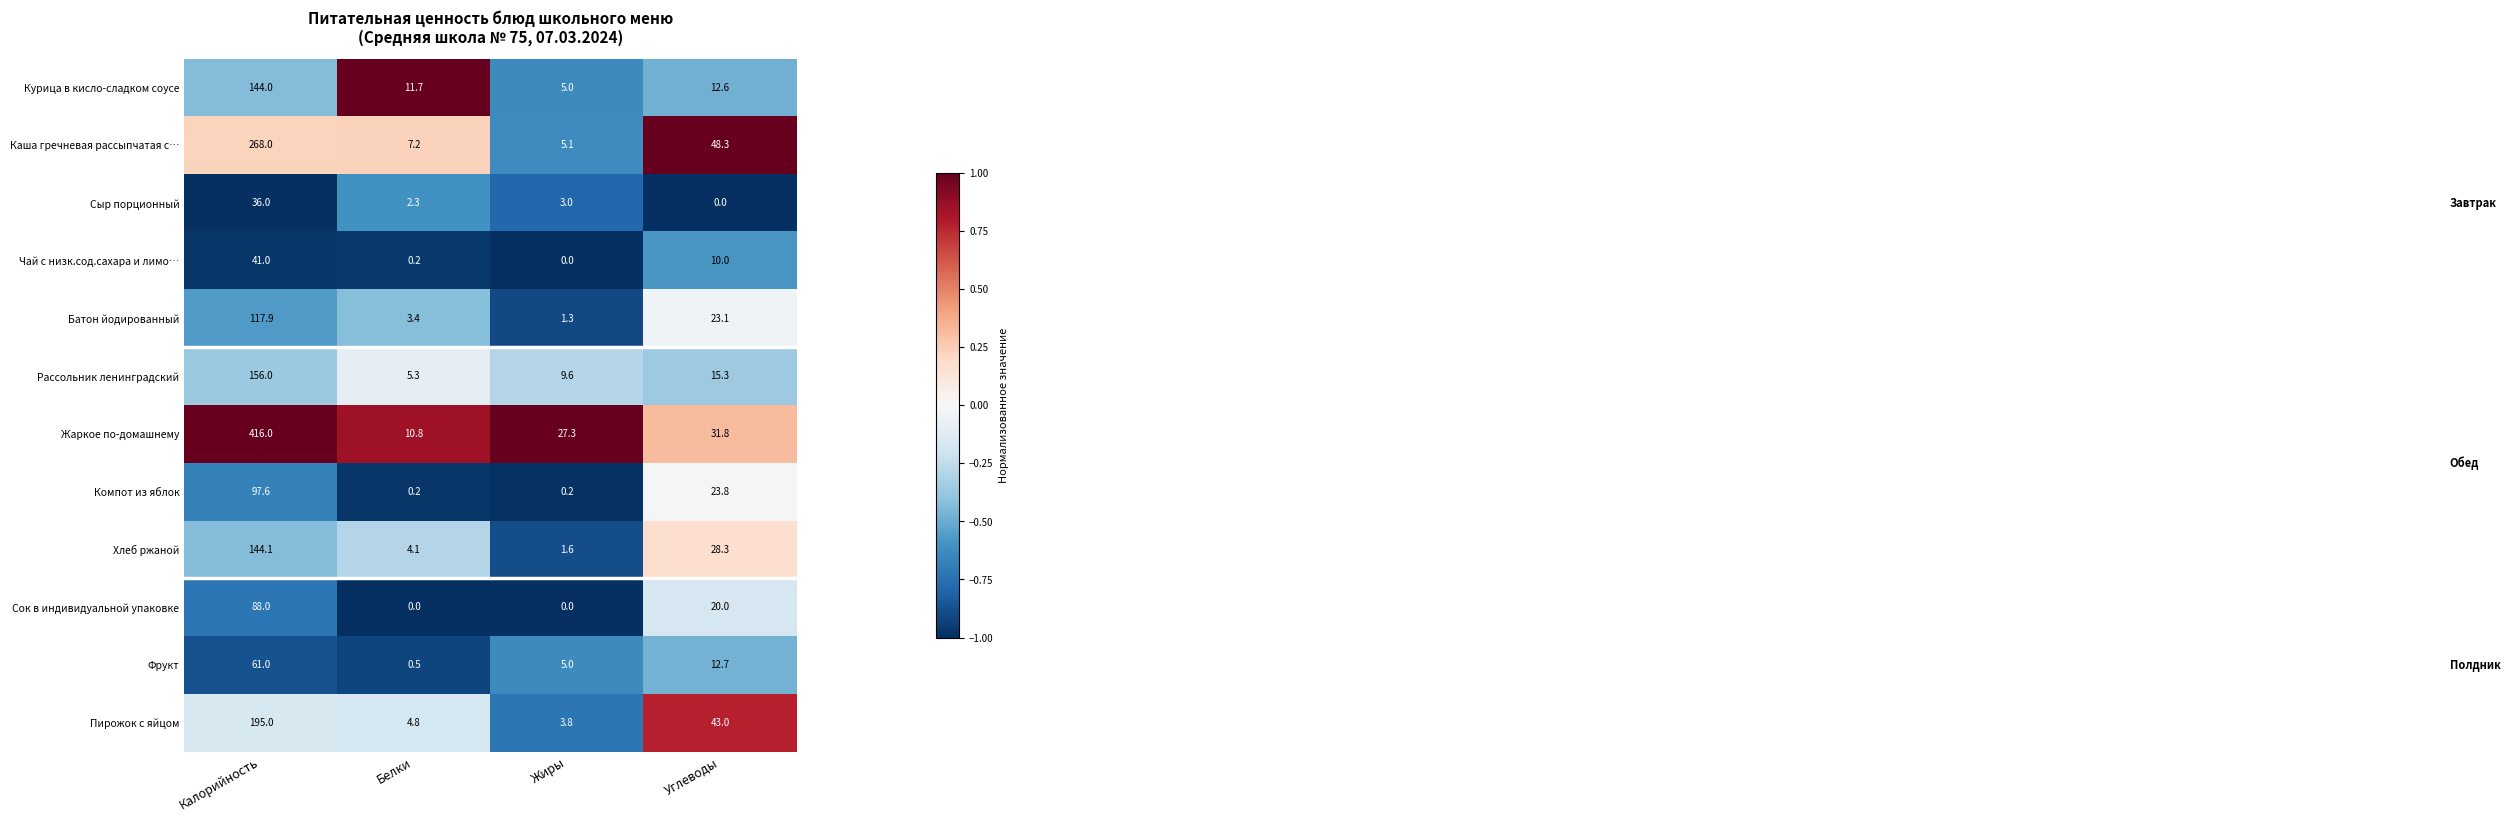

Which series has the widest spread of values?

Жаркое по-домашнему